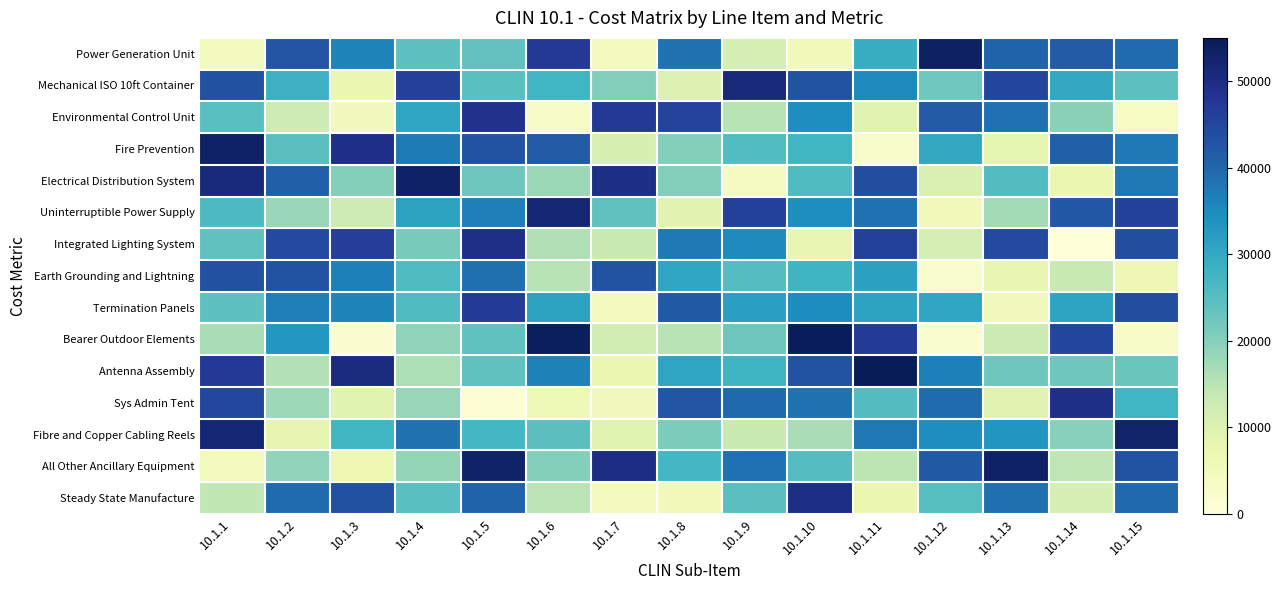

What is the difference between the highest and lowest values at 10.1.3?

48776